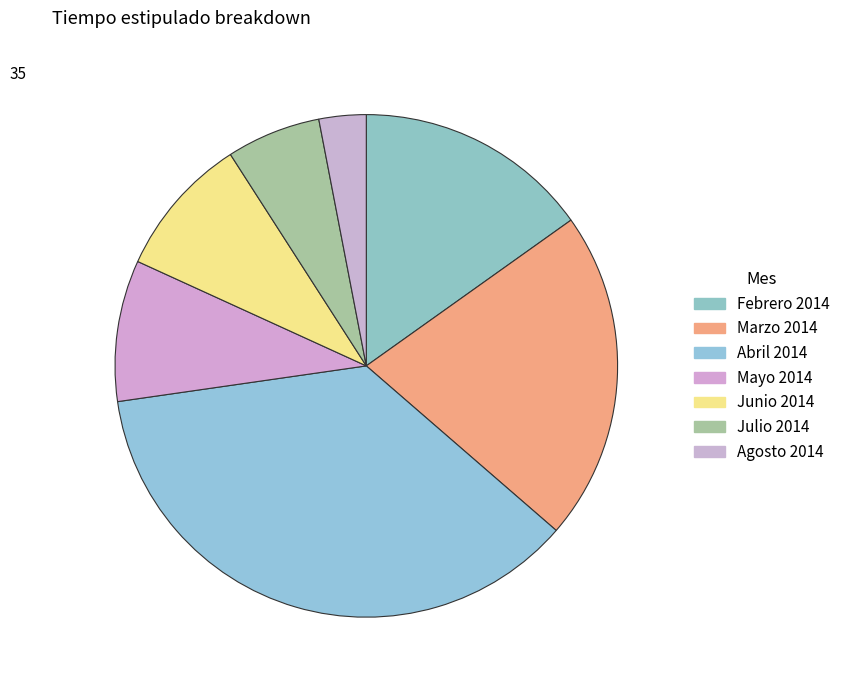

Between Agosto 2014 and Julio 2014, which is larger?

Julio 2014